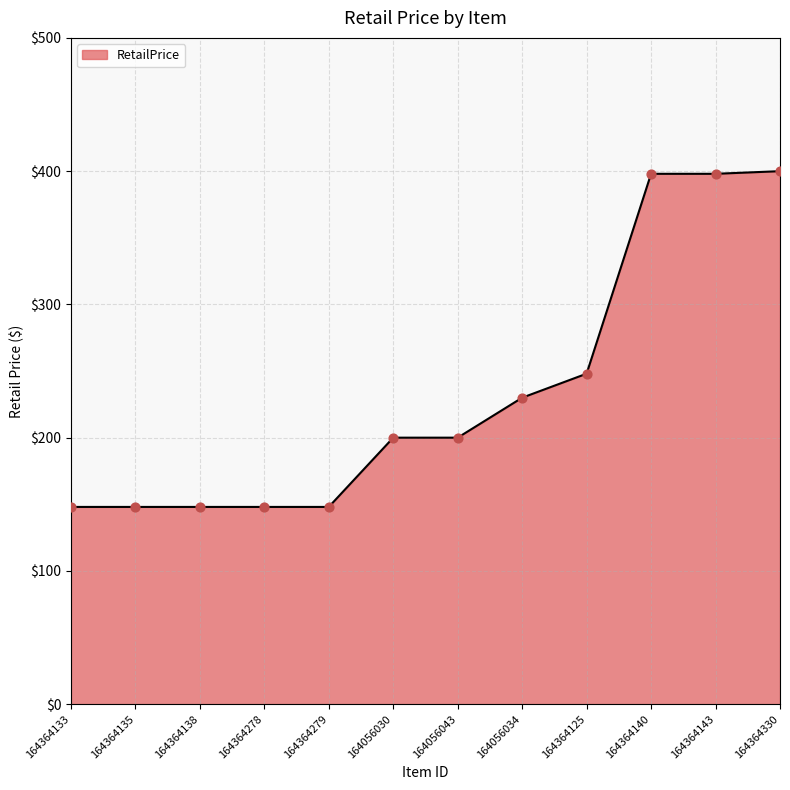

Approximately how many times larger is the value at 164364140 compared to 164056034?

1.7